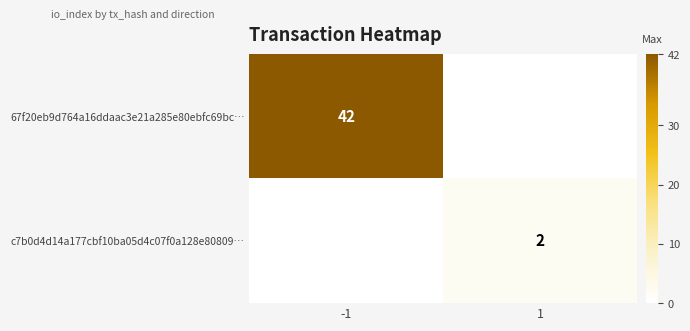

True or false: c7b0d4d14a177cbf10ba05d4c07f0a128e80809… has a value of 3 at 1.

False